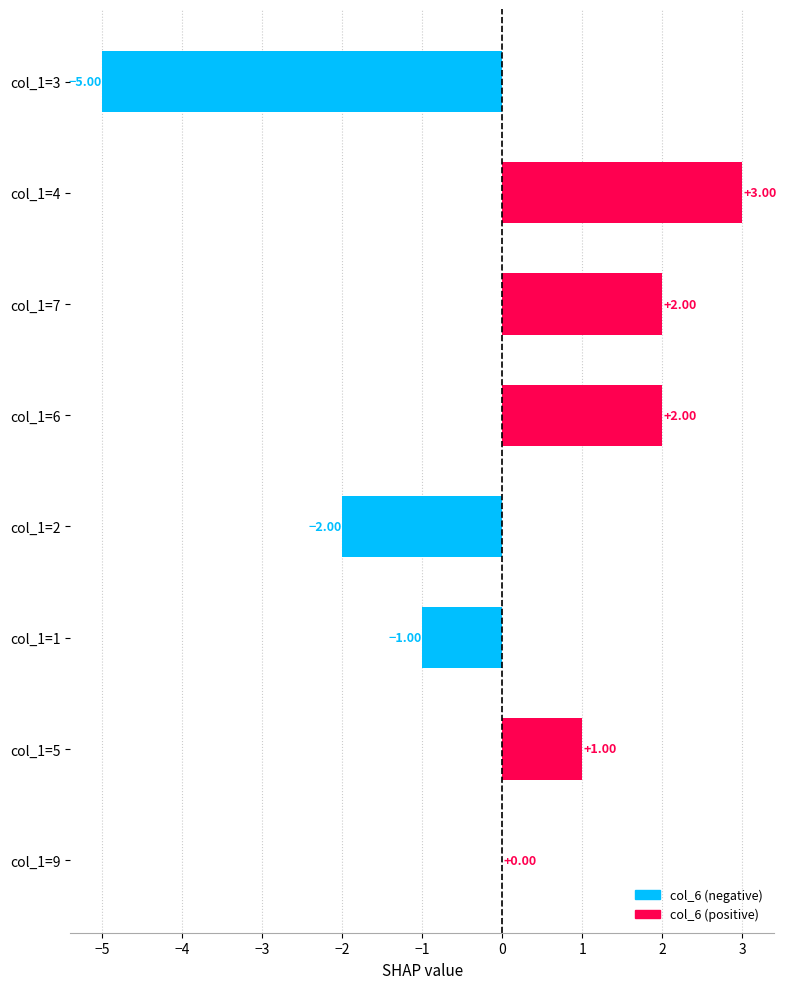

How many categories are shown in the chart?

8